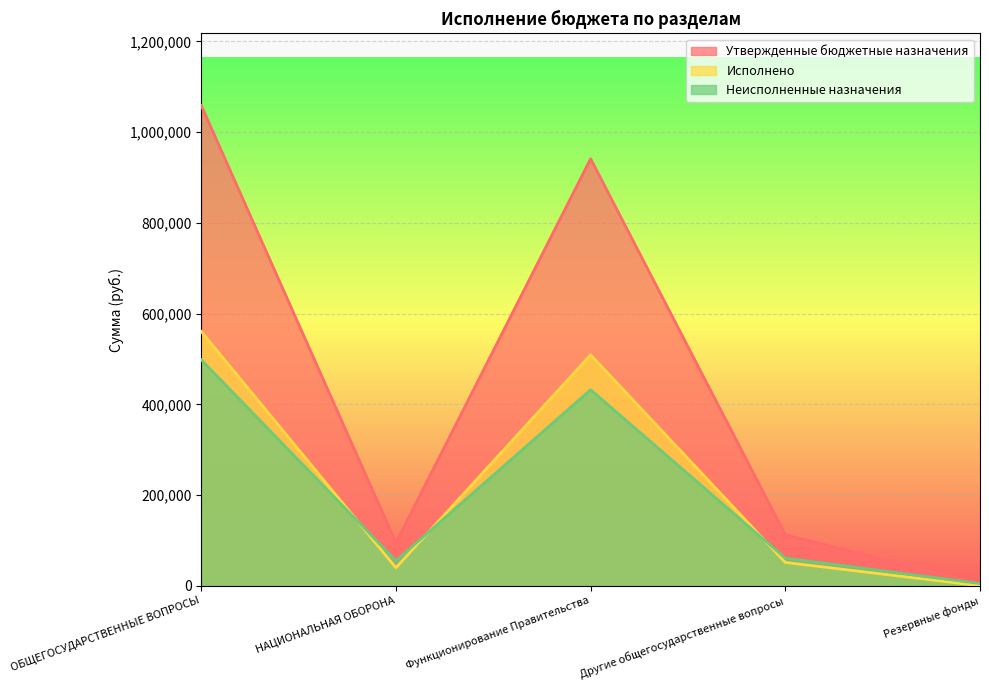

Between НАЦИОНАЛЬНАЯ ОБОРОНА and Функционирование Правительства, which series saw the biggest shift?

Утвержденные бюджетные назначения